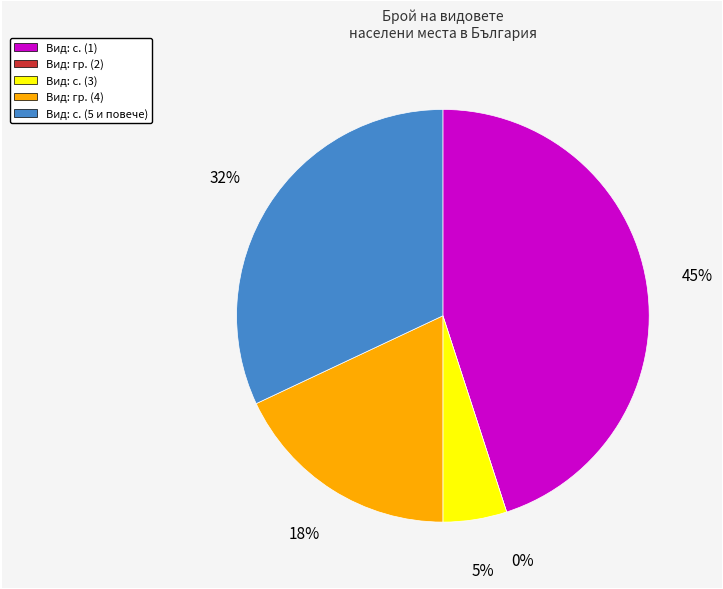

To the nearest percent, what is the combined percentage of с. and с.?

37%